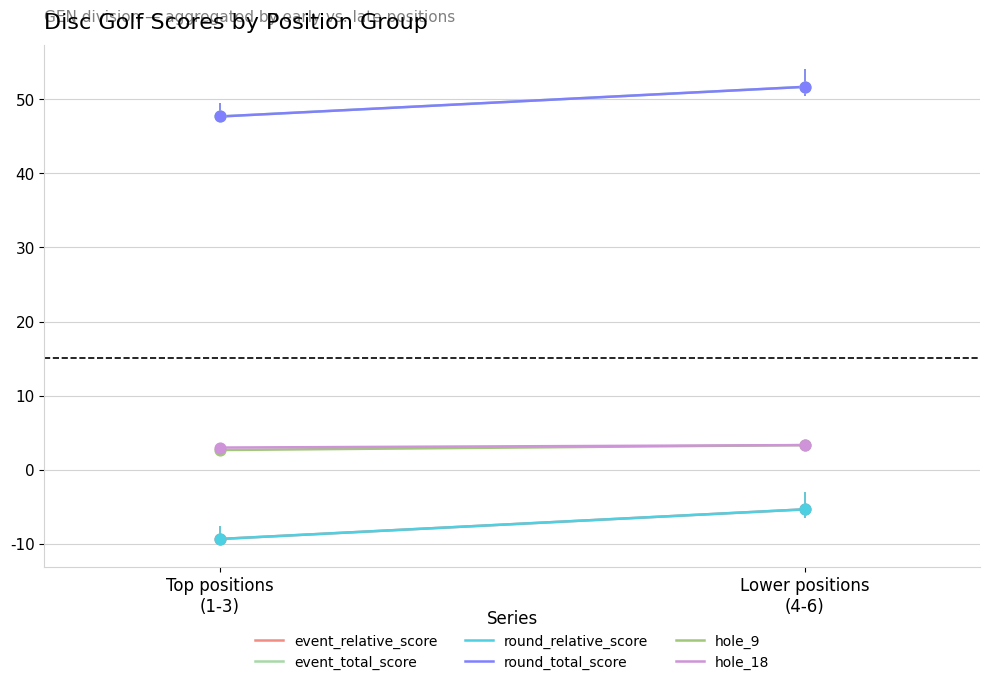

At how many categories does at least one series exceed 17?

2